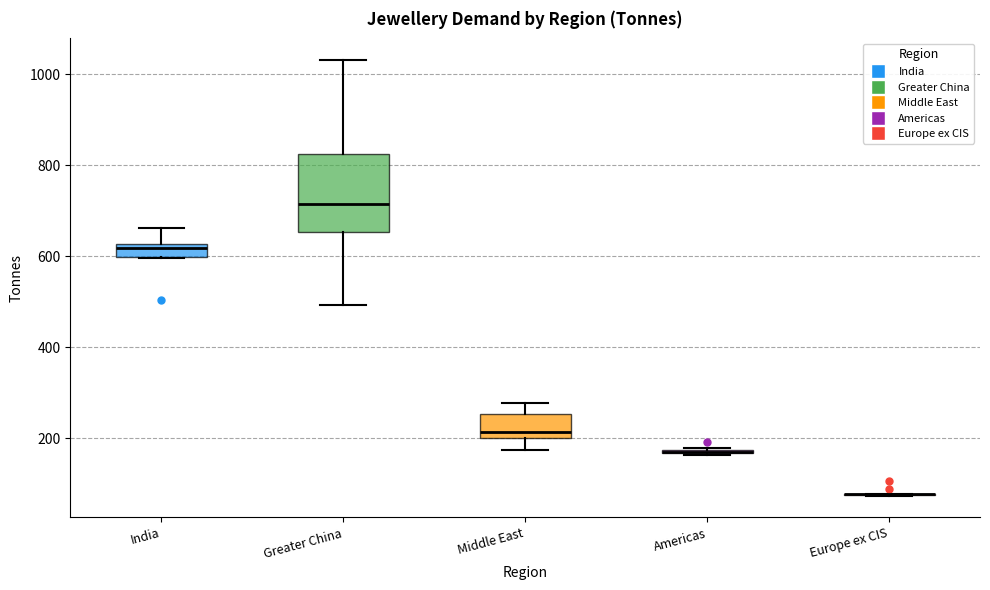

Where does the upper whisker of the box for India end on the y-axis? The values are not printed on the chart, so give them approximately, as read against the axis.

660